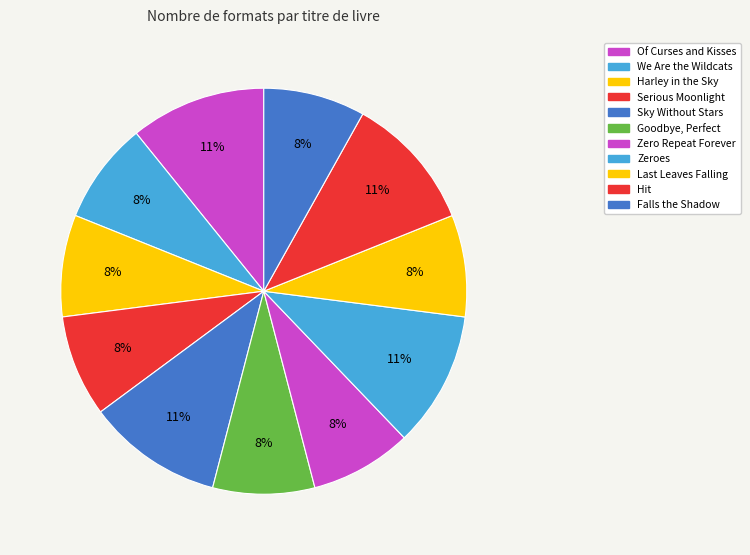

How many slices are in this pie chart?

11